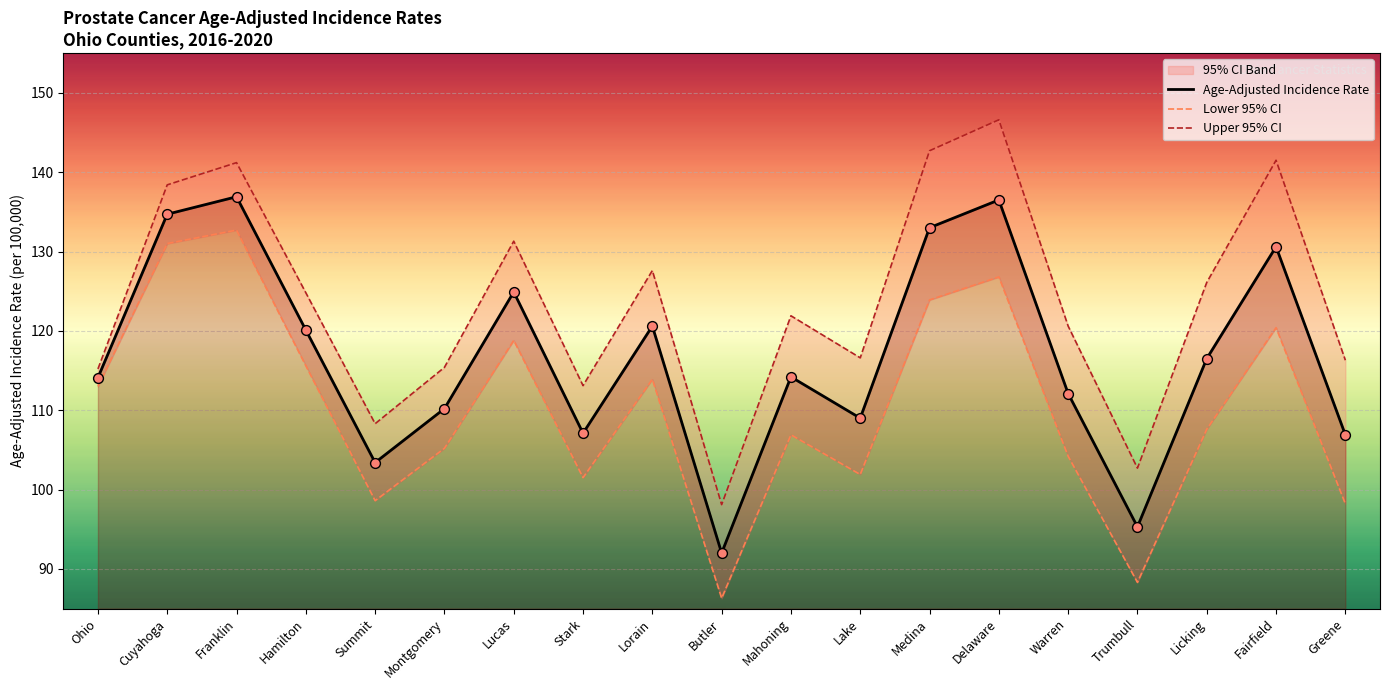

At which category is the sum across all series the highest?

Franklin